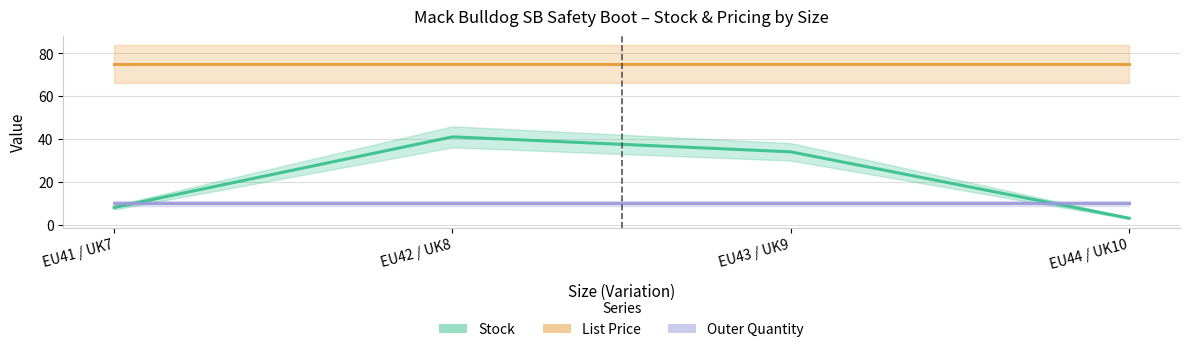

What is the spread (max minus min) of values at EU41 / UK7?

67.0